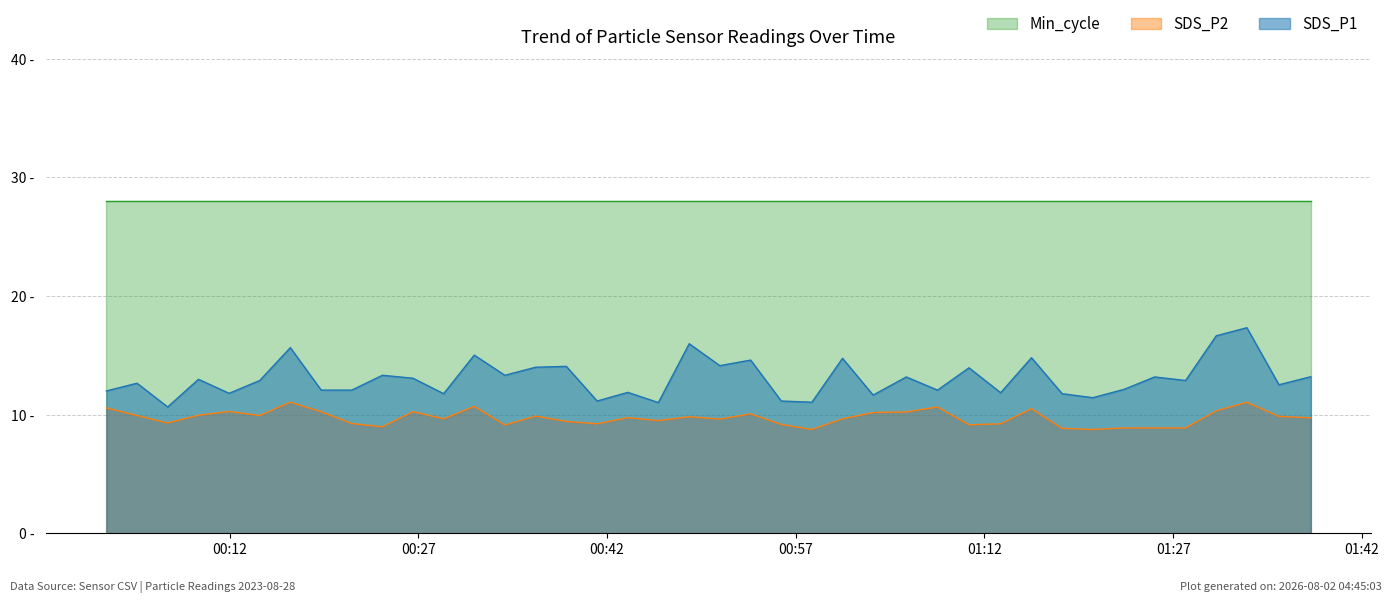

How many data points does each series have?

40